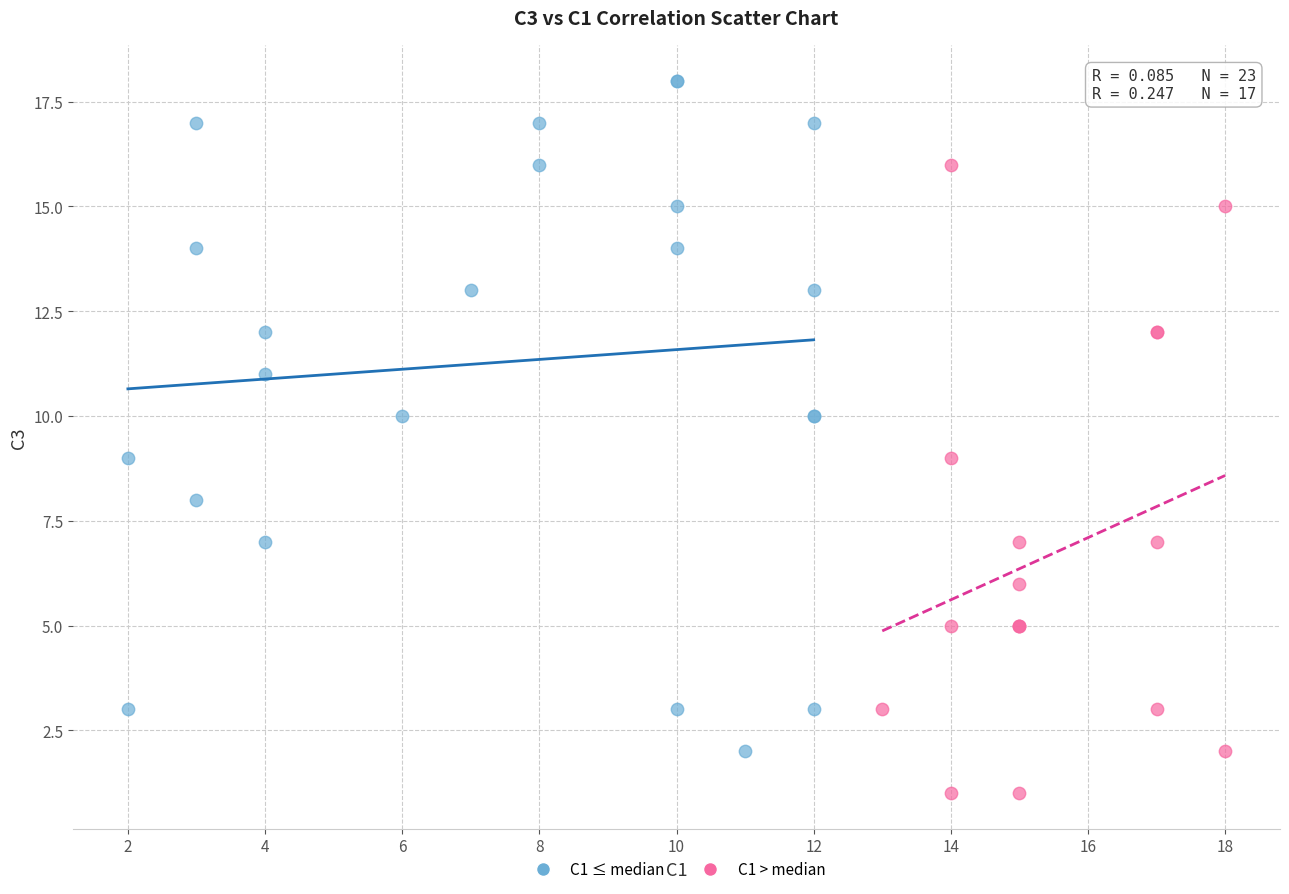

Which series has the widest spread of Y values?

C1 ≤ median